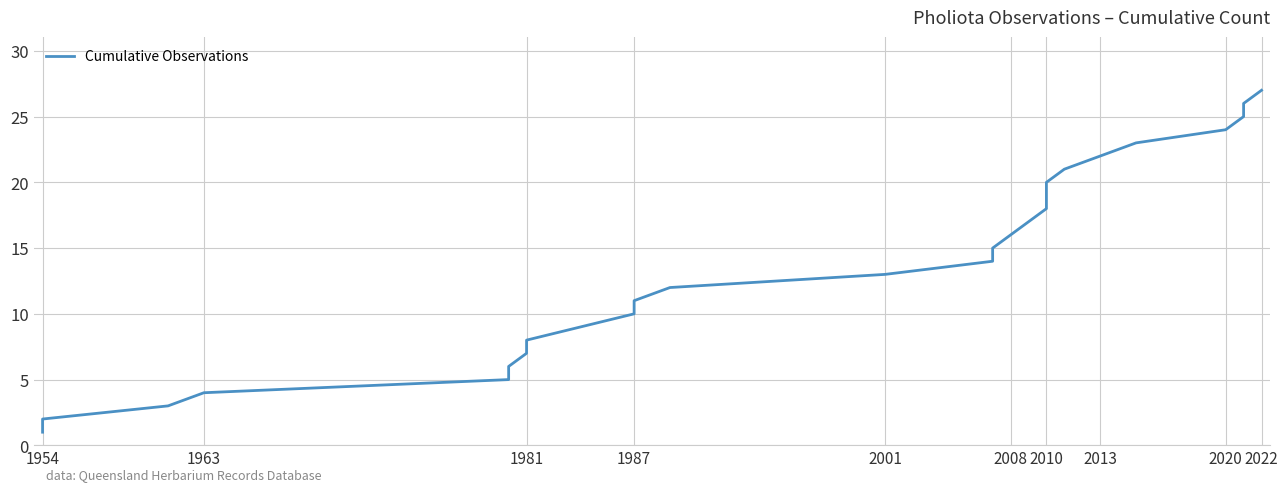

How many lines are shown in the chart?

1